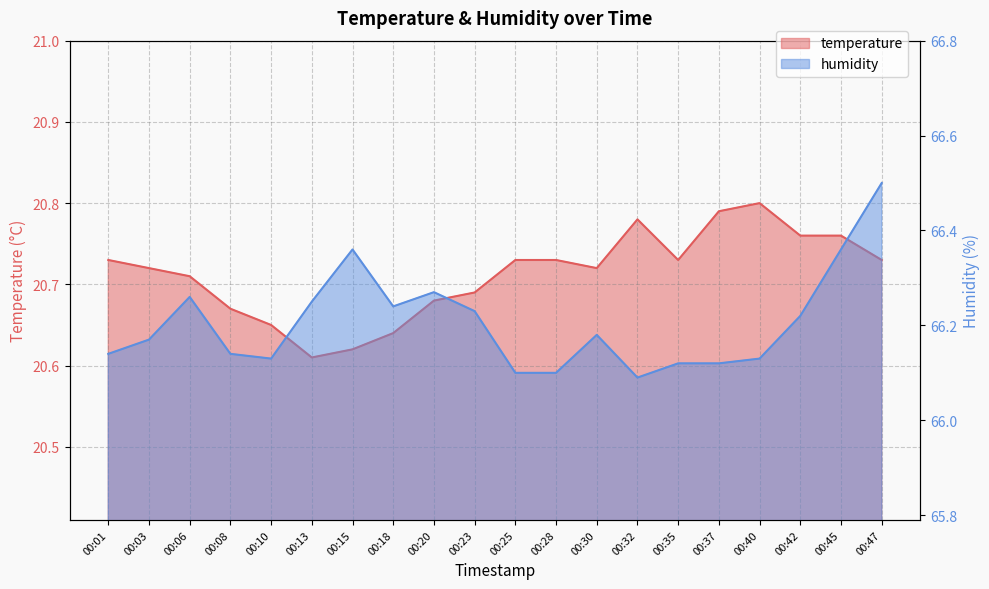

What are all the series names shown in the legend?

temperature, humidity